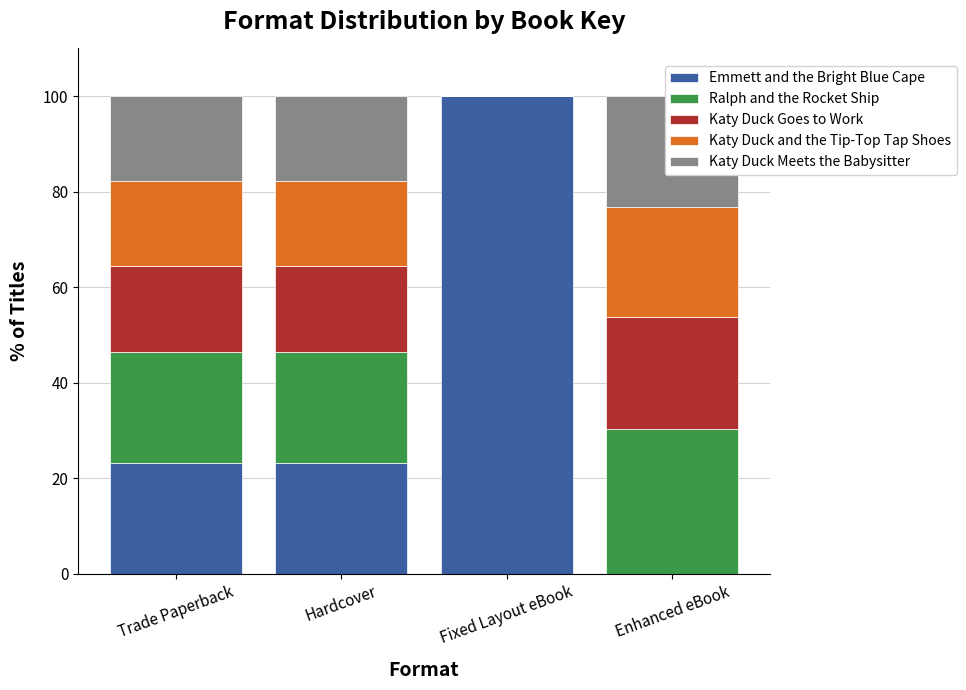

Reading left to right, extract all data points from this chart.

Emmett and the Bright Blue Cape: Trade Paperback=23.3	Hardcover=23.3	Fixed Layout eBook=100.0	Enhanced eBook=0.0
Ralph and the Rocket Ship: Trade Paperback=23.3	Hardcover=23.3	Fixed Layout eBook=0.0	Enhanced eBook=30.3
Katy Duck Goes to Work: Trade Paperback=17.9	Hardcover=17.9	Fixed Layout eBook=0.0	Enhanced eBook=23.4
Katy Duck and the Tip-Top Tap Shoes: Trade Paperback=17.8	Hardcover=17.8	Fixed Layout eBook=0.0	Enhanced eBook=23.1
Katy Duck Meets the Babysitter: Trade Paperback=17.8	Hardcover=17.8	Fixed Layout eBook=0.0	Enhanced eBook=23.1